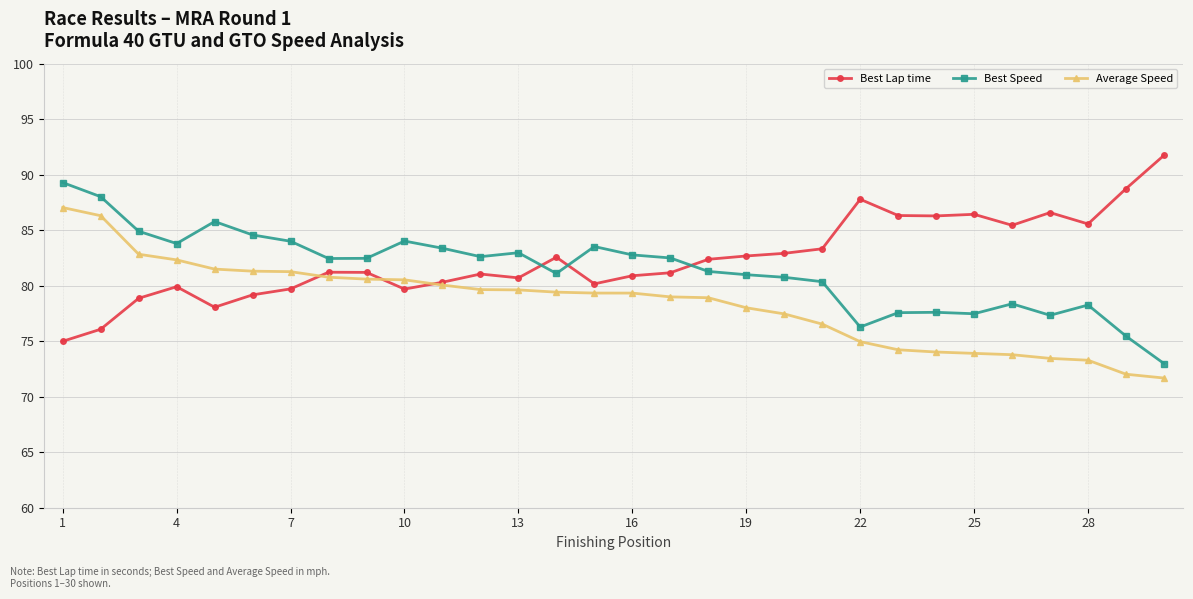

What is the value of the Average Speed point at the 2nd from the left?

86.3